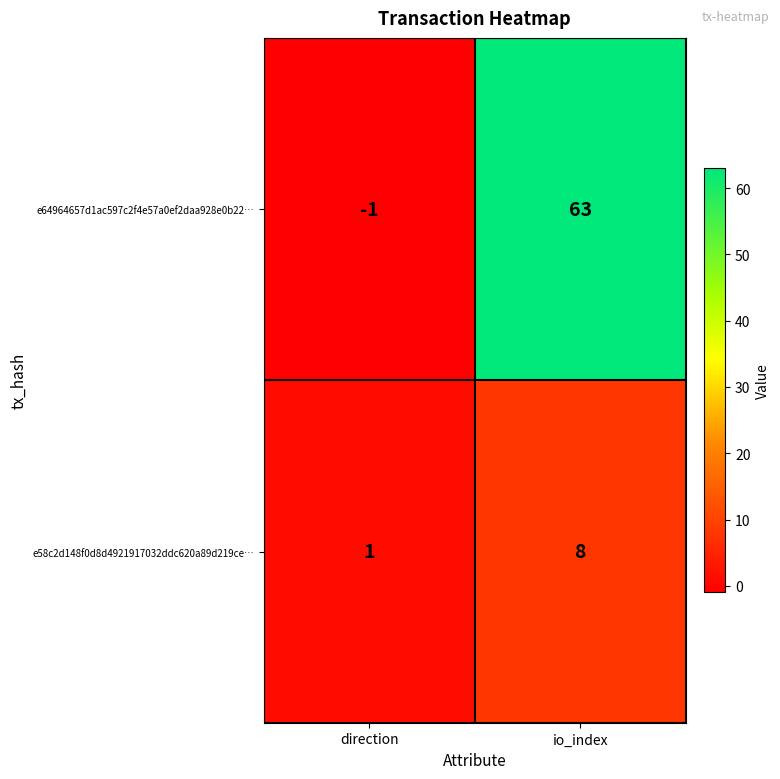

Rank the series by their average value, from lowest to highest.

e58c2d148f0d8d4921917032ddc620a89d219ce…, e64964657d1ac597c2f4e57a0ef2daa928e0b22…